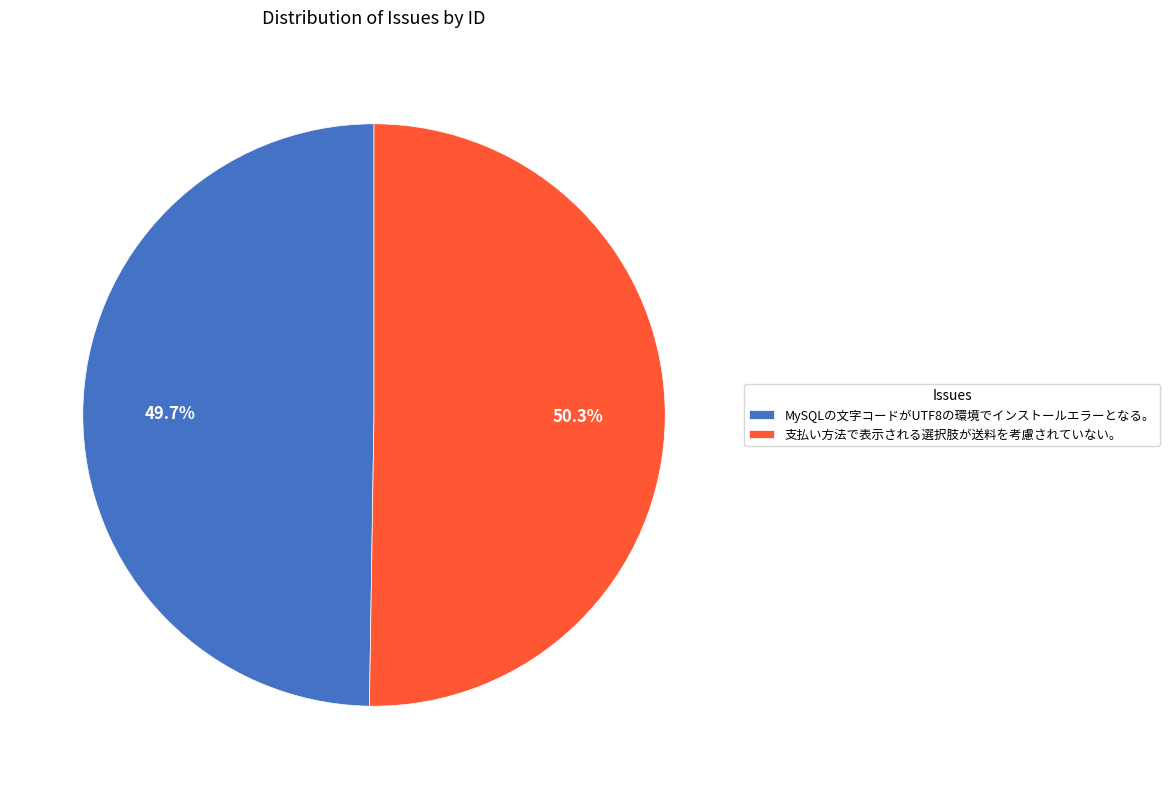

Does any single category account for the majority?

Yes